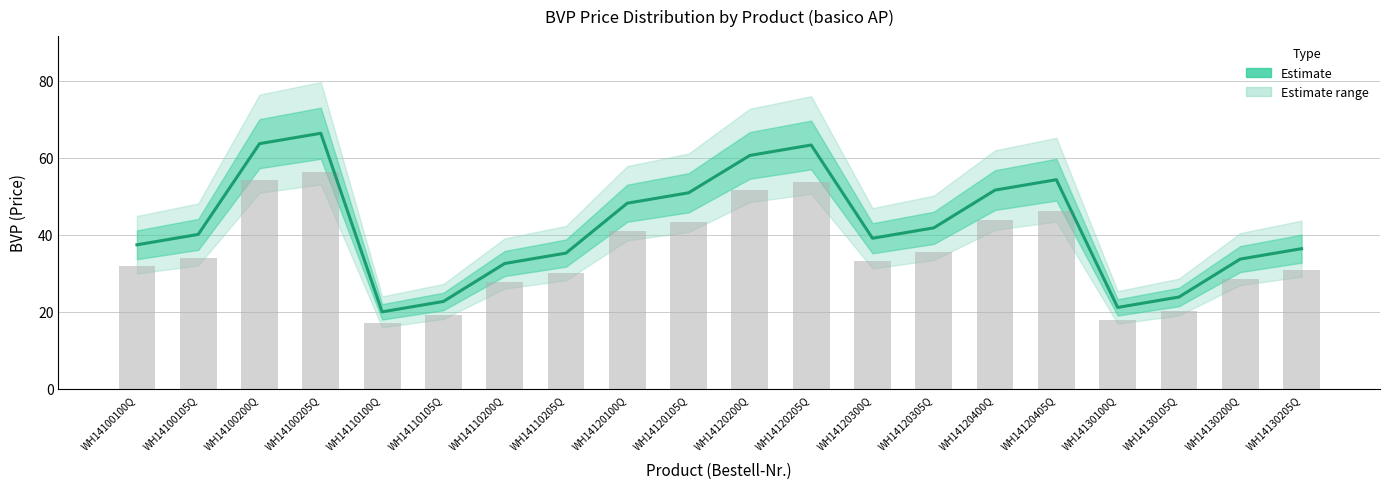

Rank the categories by value from lowest to highest.

WH14110100Q, WH14130100Q, WH14110105Q, WH14130105Q, WH14110200Q, WH14130200Q, WH14110205Q, WH14130205Q, WH14100100Q, WH14120300Q, WH14100105Q, WH14120305Q, WH14120100Q, WH14120105Q, WH14120400Q, WH14120405Q, WH14120200Q, WH14120205Q, WH14100200Q, WH14100205Q